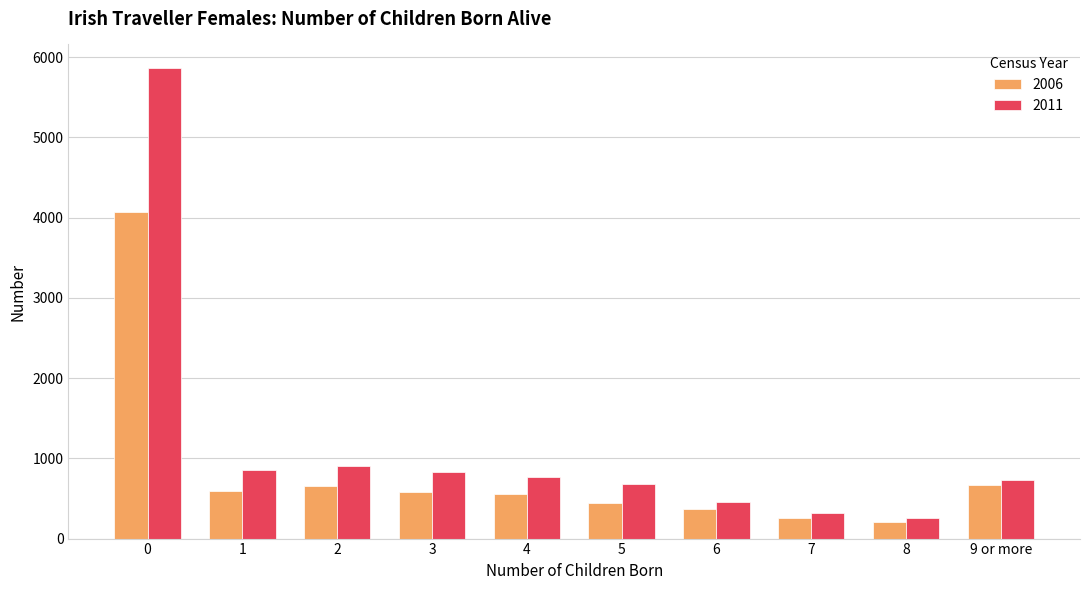

What is the total value across all series at 9 or more?

1398